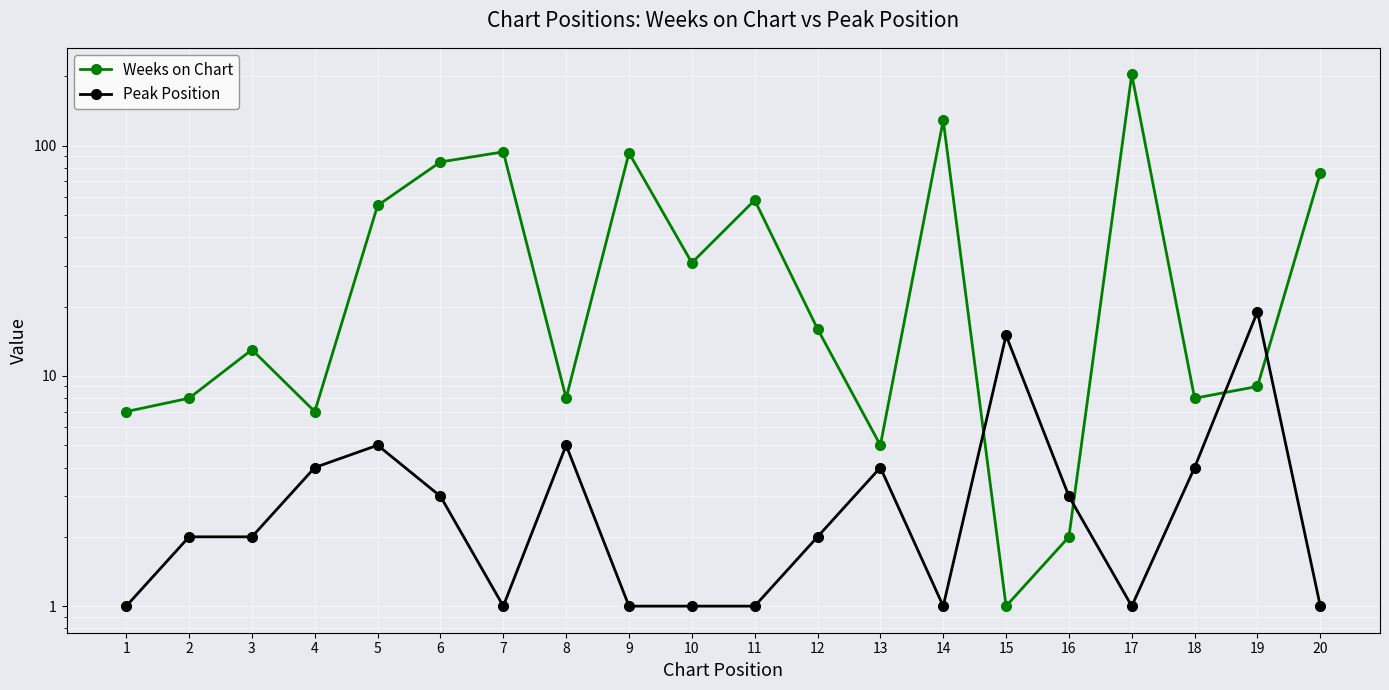

At which label is Weeks on Chart closest to 102?

7